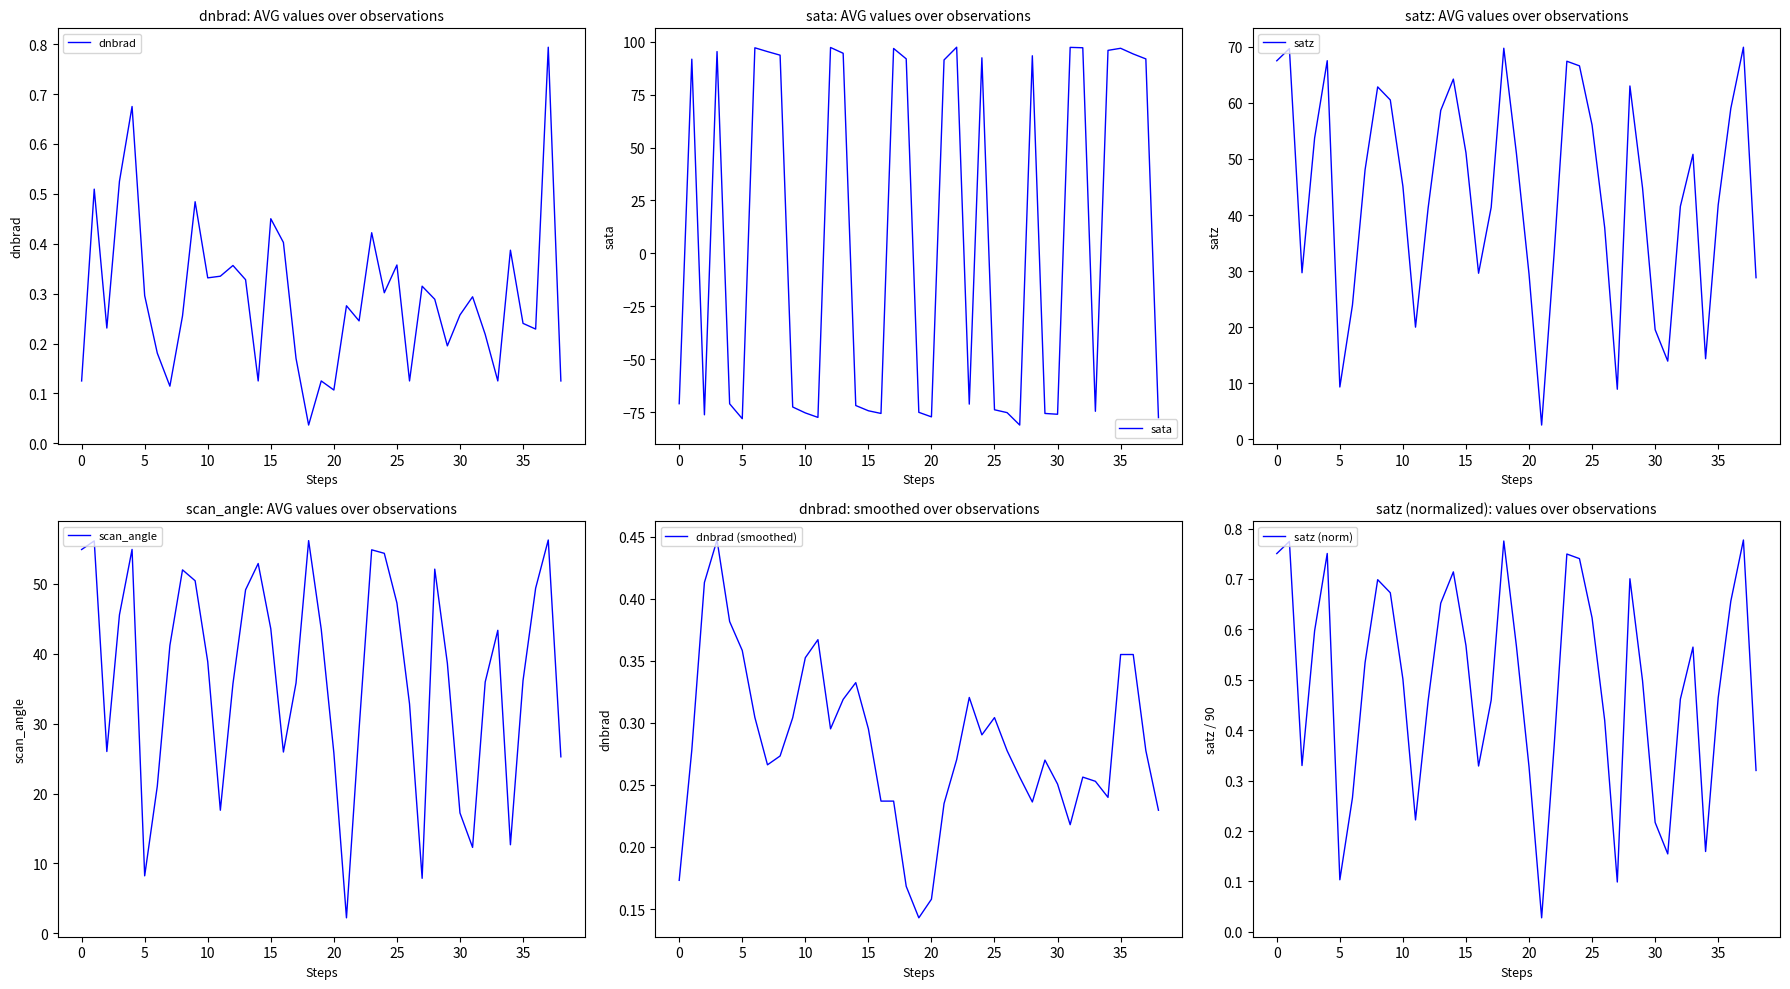

What is the total value across all series at 34?

123.7